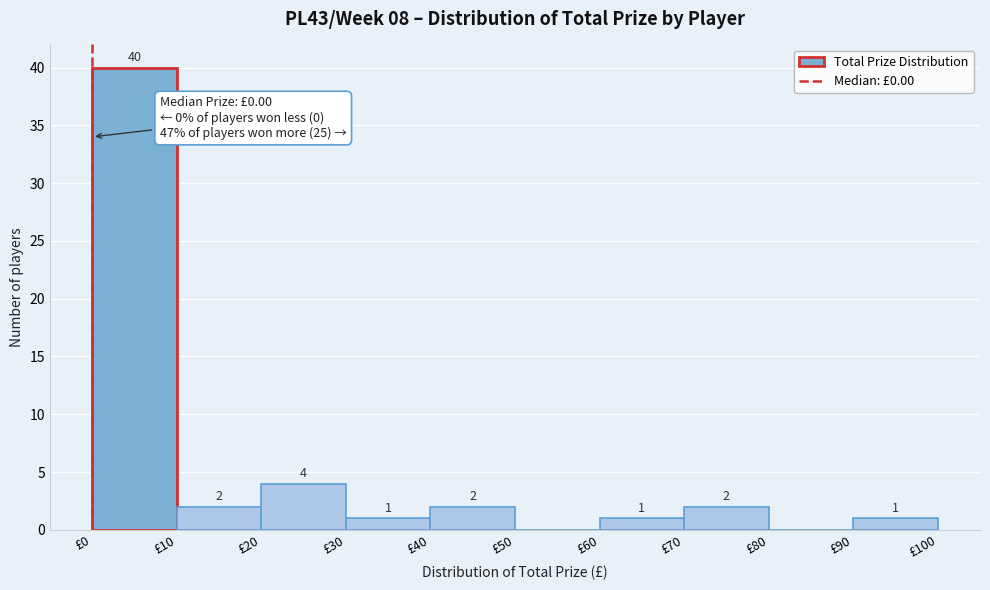

Which range on the x-axis has the tallest bar?

0 to 10